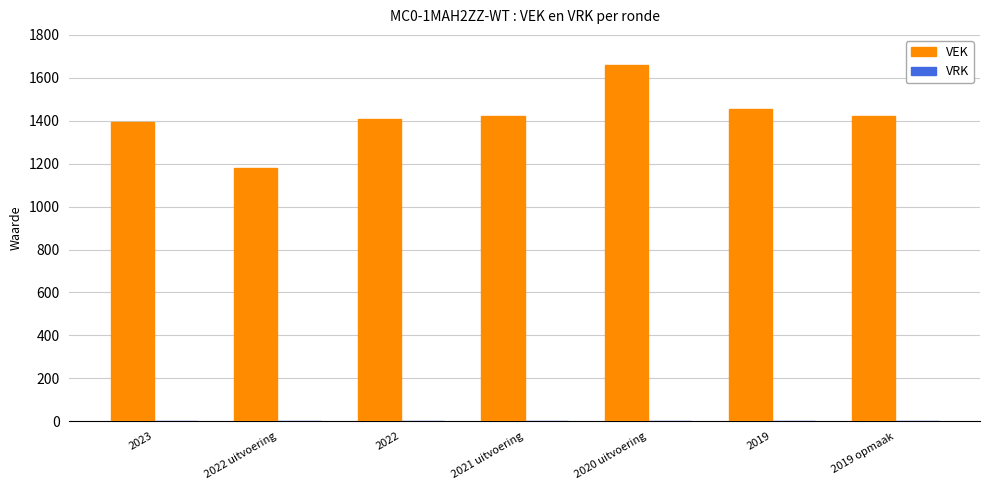

What is the greatest value displayed?

1662